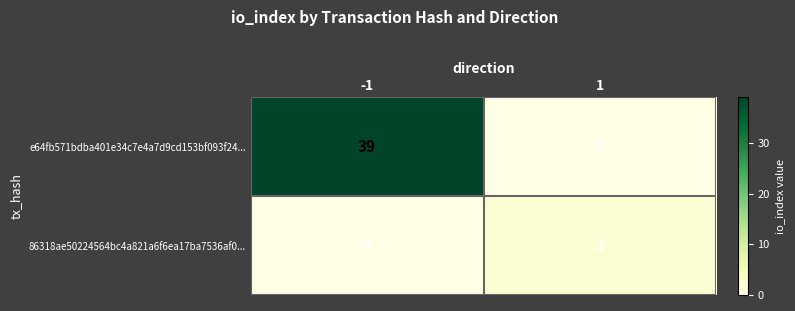

Which series changed the most between -1 and 1?

e64fb571bdba401e34c7e4a7d9cd153bf093f24...